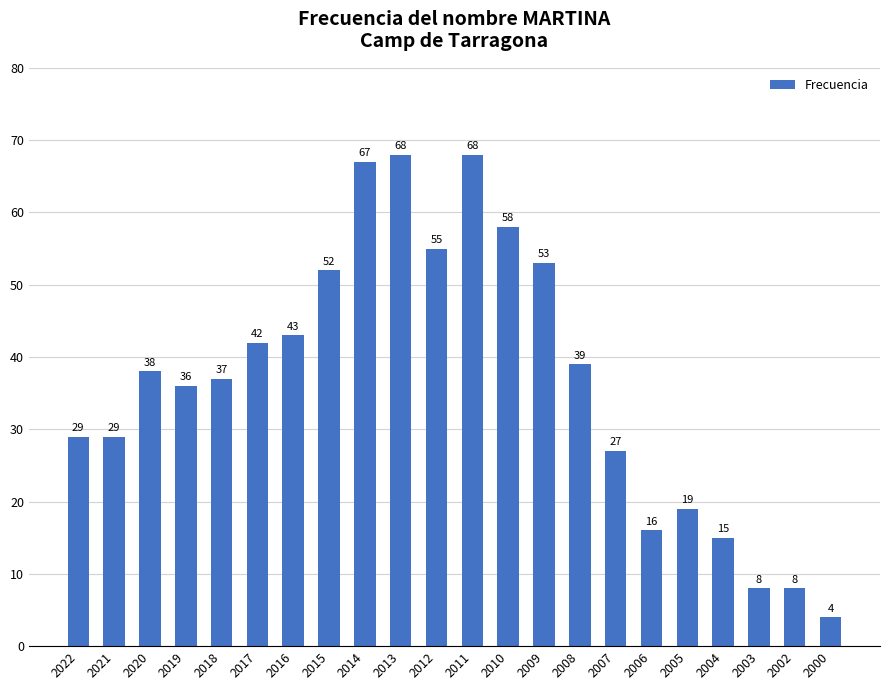

What is the difference between the values at 2012 and 2014?

12